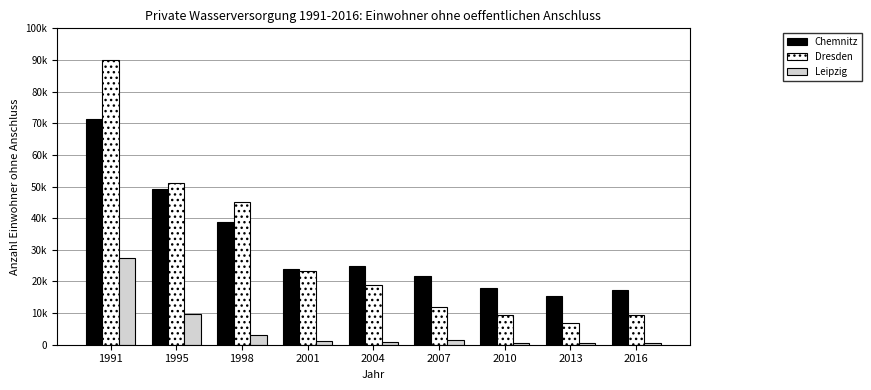

Does the chart contain stacked bars?

No